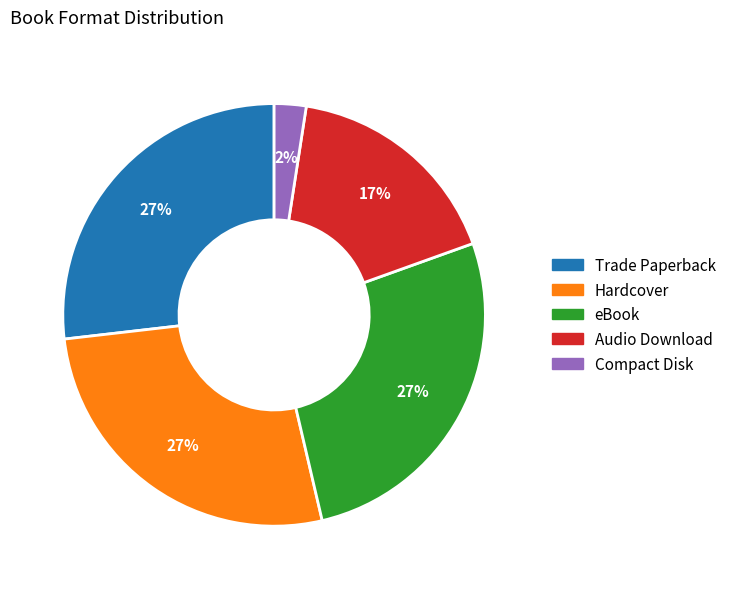

Is there any slice that represents more than half of the pie?

No